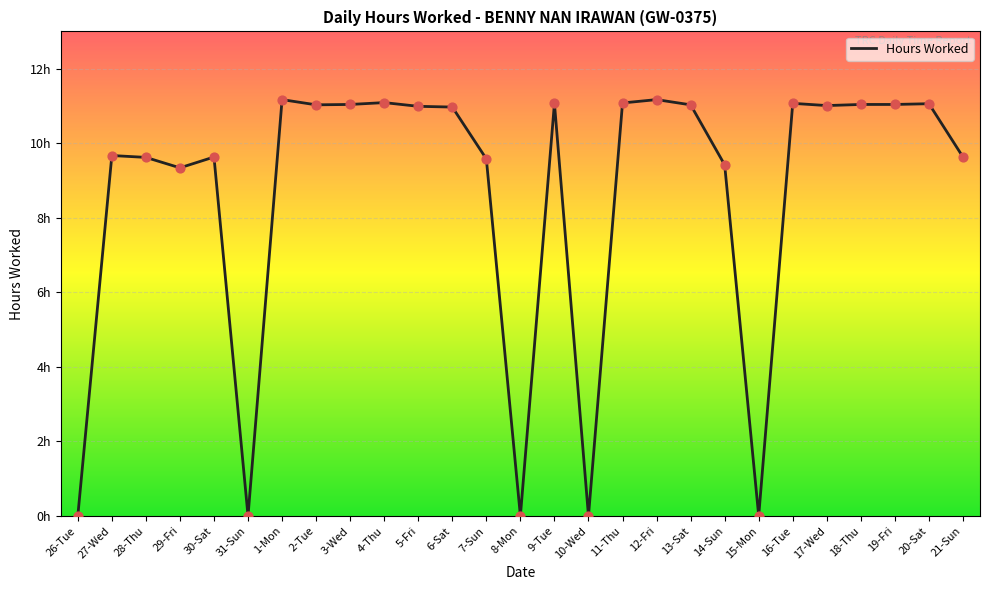

Approximately how many times larger is the value at 20-Sat compared to 2-Tue?

1.0